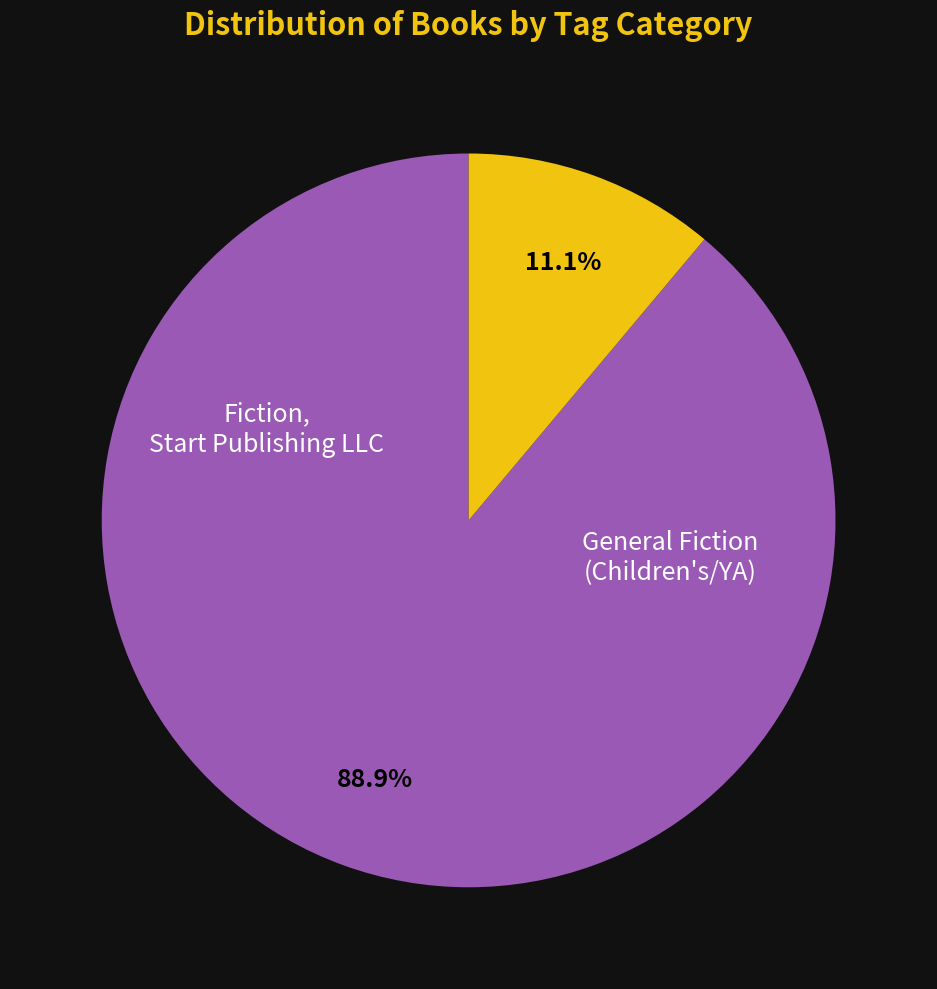

Is there a majority slice in this chart?

Yes